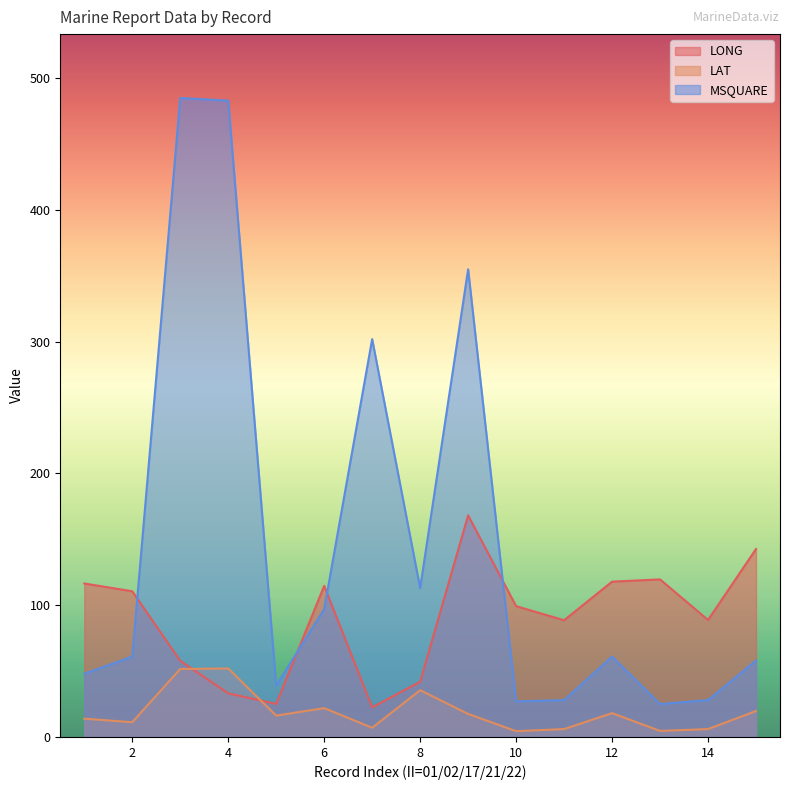

At which label does LAT first exceed 16?

3